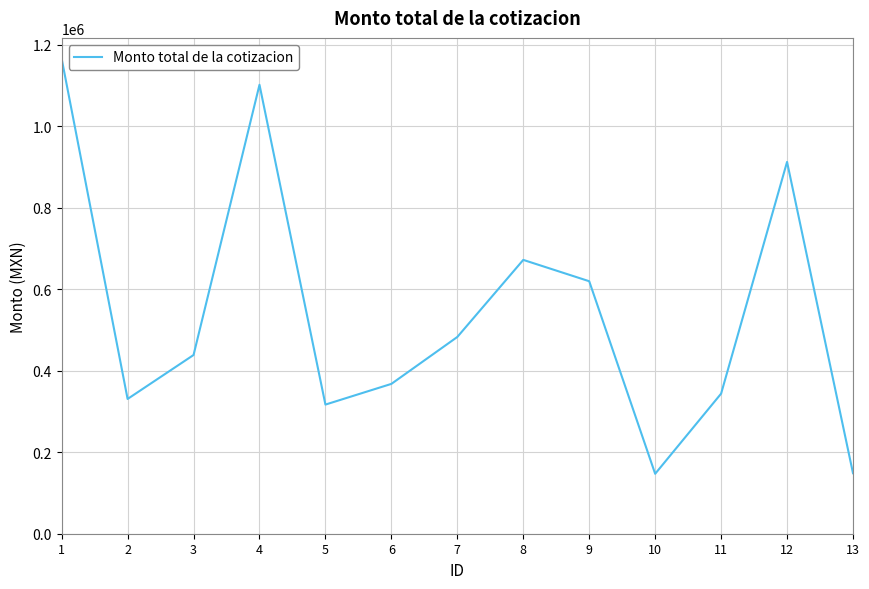

What is the ratio of the value at 2 to the value at 11?

1.0